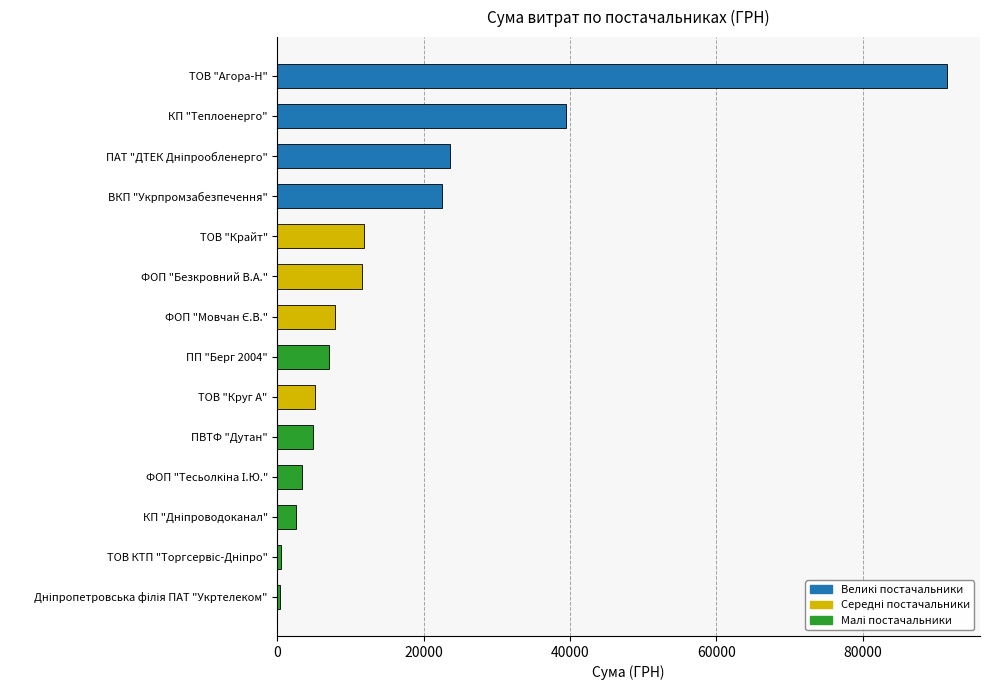

True or false: the data shows 23517.0 at ПАТ "ДТЕК Дніпрообленерго".

True